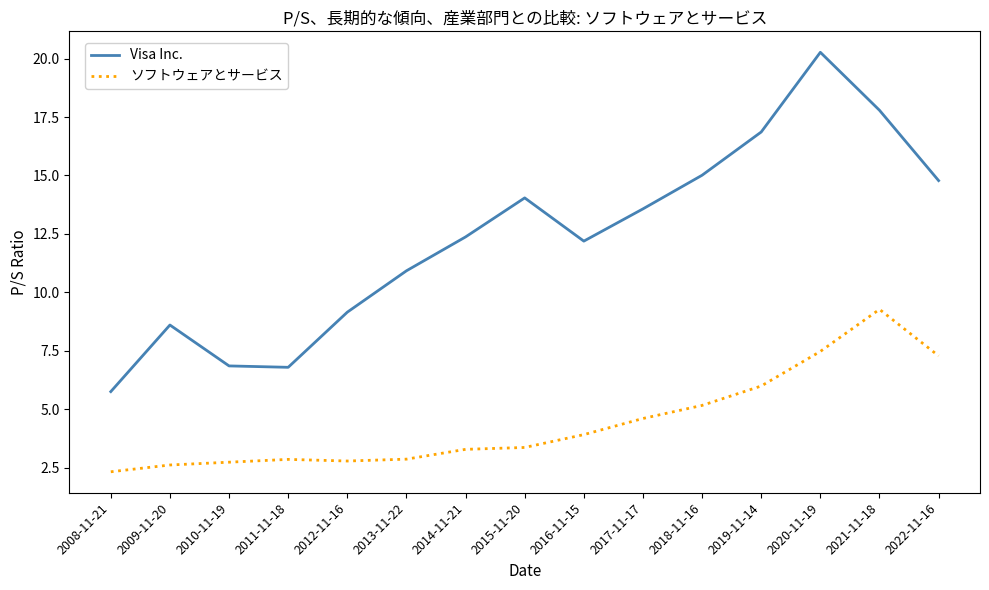

True or false: ソフトウェアとサービス and Visa Inc. intersect in this chart.

False